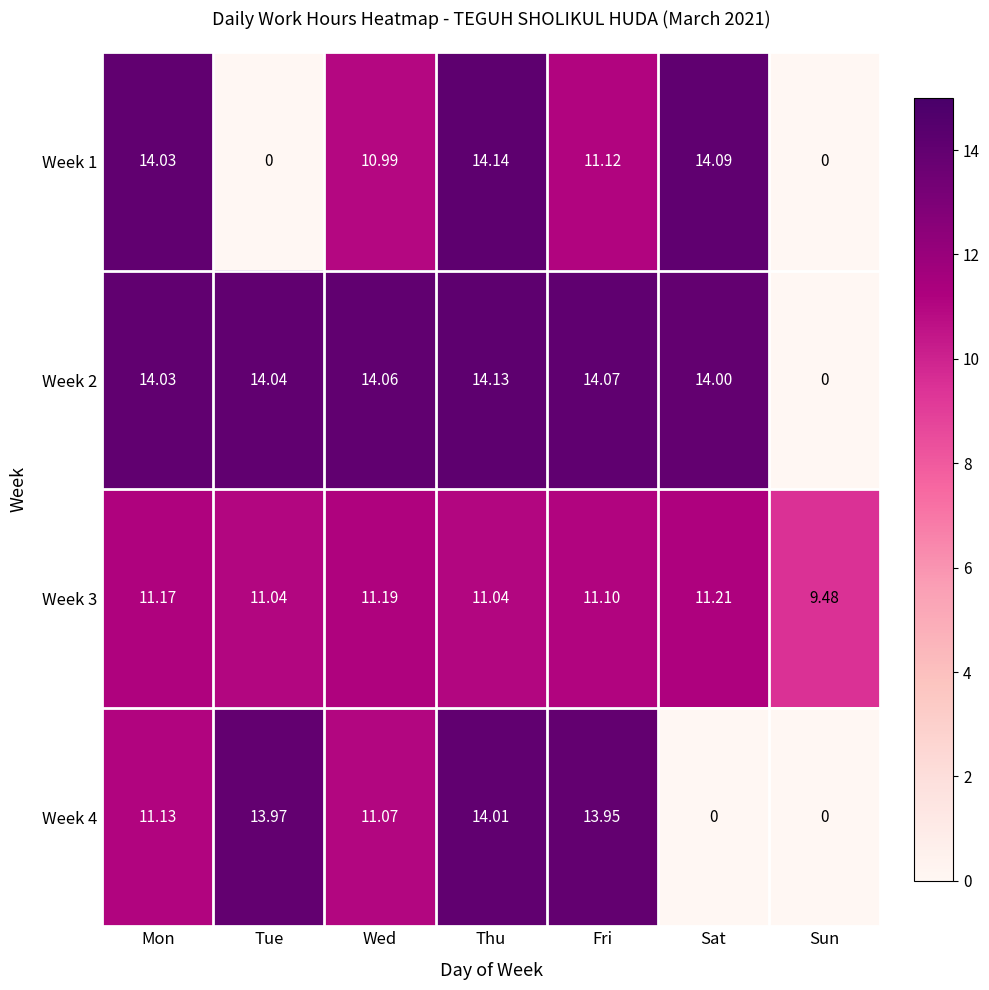

At which label does Week 2 reach its peak?

Thu